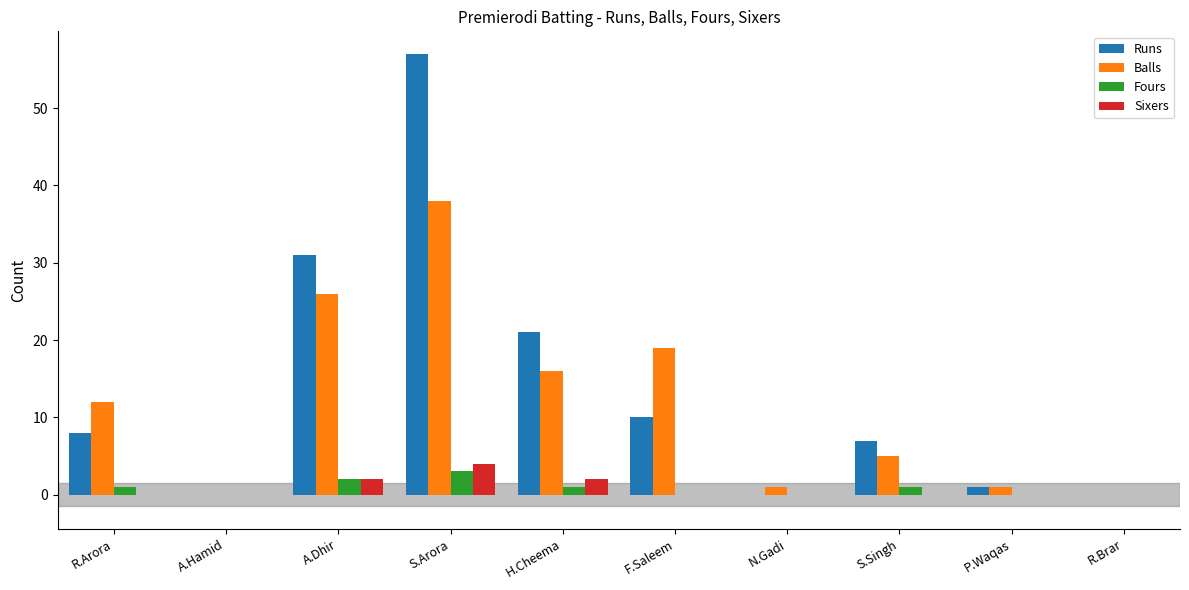

Reading left to right, extract all data points from this chart.

Runs: 8	0	31	57	21	10	0	7	1	0
Balls: 12	0	26	38	16	19	1	5	1	0
Fours: 1	0	2	3	1	0	0	1	0	0
Sixers: 0	0	2	4	2	0	0	0	0	0